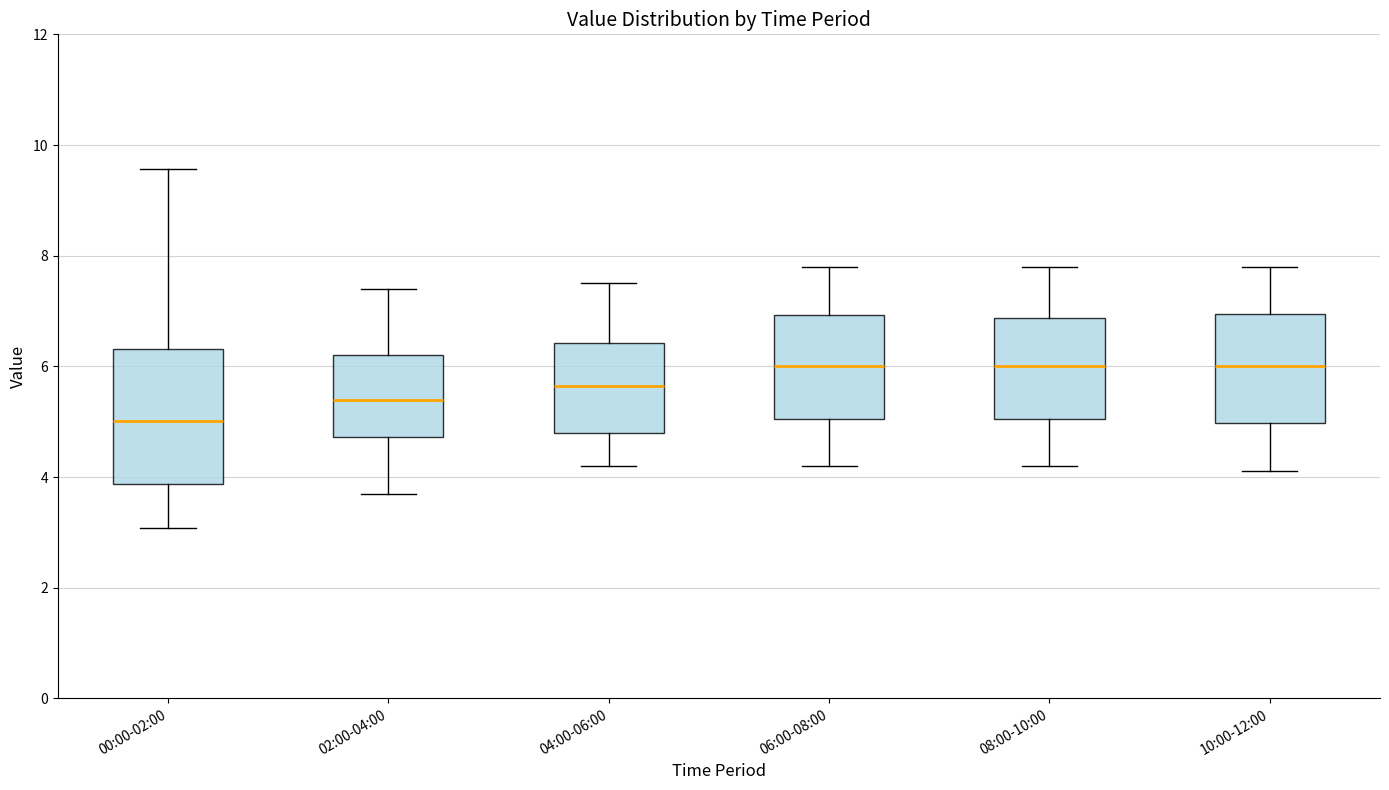

Reading left to right, read every box against the y-axis: the position of its median line, the range the box covers, and the ends of its whiskers. The values are not printed on the chart, so give them approximately, as read against the axis.

00:00-02:00: median 5.0, box 3.8 to 6.4, whiskers 3.0 to 9.6
02:00-04:00: median 5.4, box 4.8 to 6.2, whiskers 3.8 to 7.4
04:00-06:00: median 5.6, box 4.8 to 6.4, whiskers 4.2 to 7.6
06:00-08:00: median 6.0, box 5.0 to 7.0, whiskers 4.2 to 7.8
08:00-10:00: median 6.0, box 5.0 to 6.8, whiskers 4.2 to 7.8
10:00-12:00: median 6.0, box 5.0 to 7.0, whiskers 4.2 to 7.8